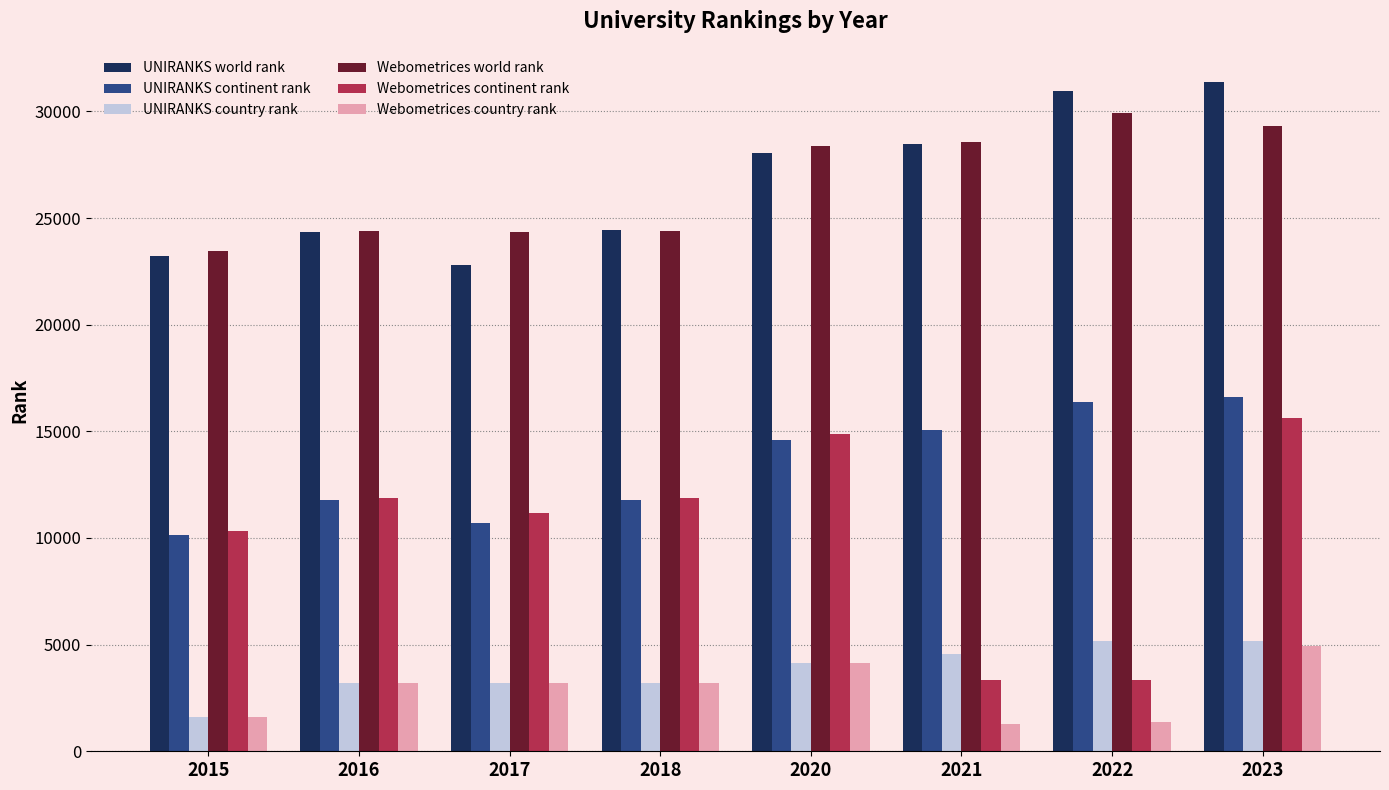

The UNIRANKS continent rank series shows 8338 at 2022. True or false?

False